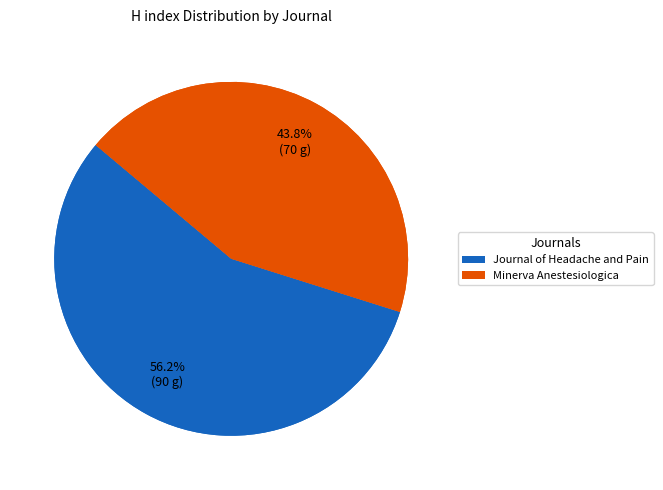

Rank the categories by value from lowest to highest.

Minerva Anestesiologica, Journal of Headache and Pain